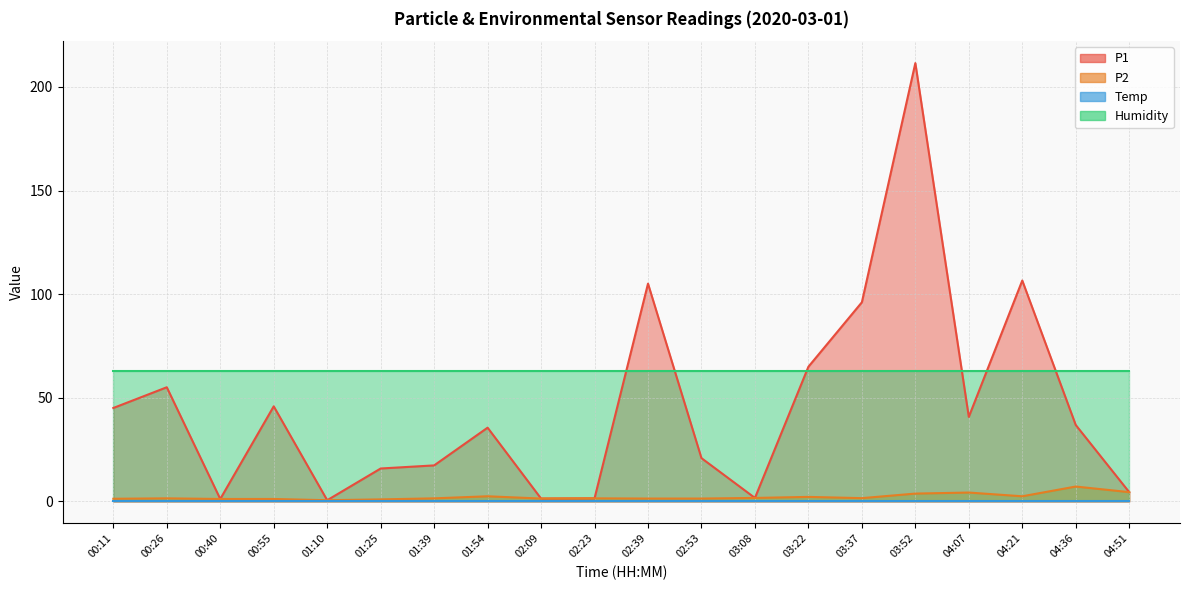

Between 00:40 and 03:52, which series saw the biggest shift?

P1